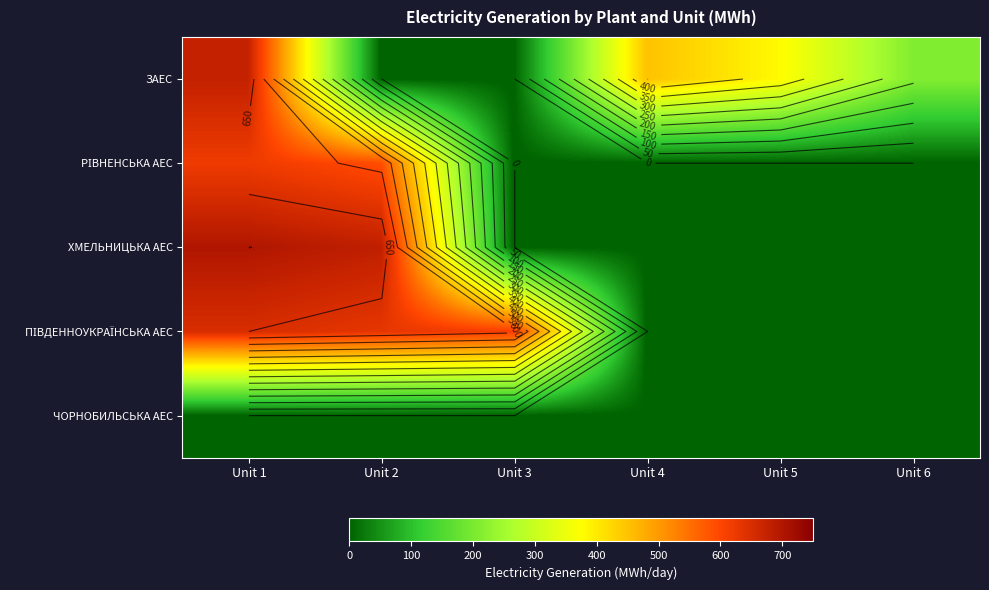

The ПІВДЕННОУКРАЇНСЬКА АЕС series shows 144.2 at Unit 1. True or false?

False